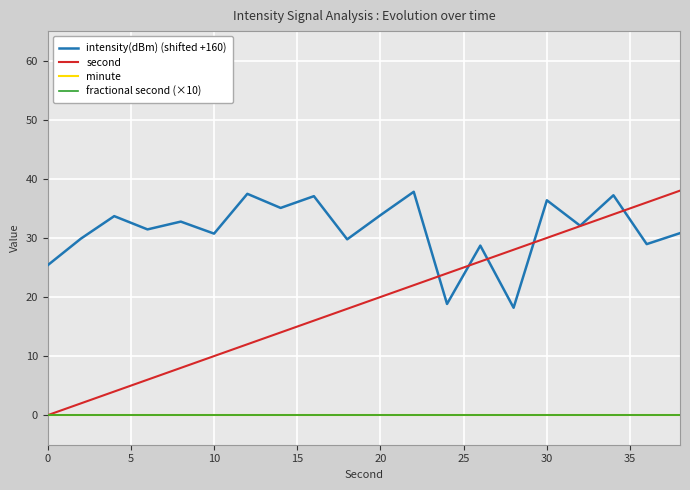

Does the chart have visible grid lines?

Yes